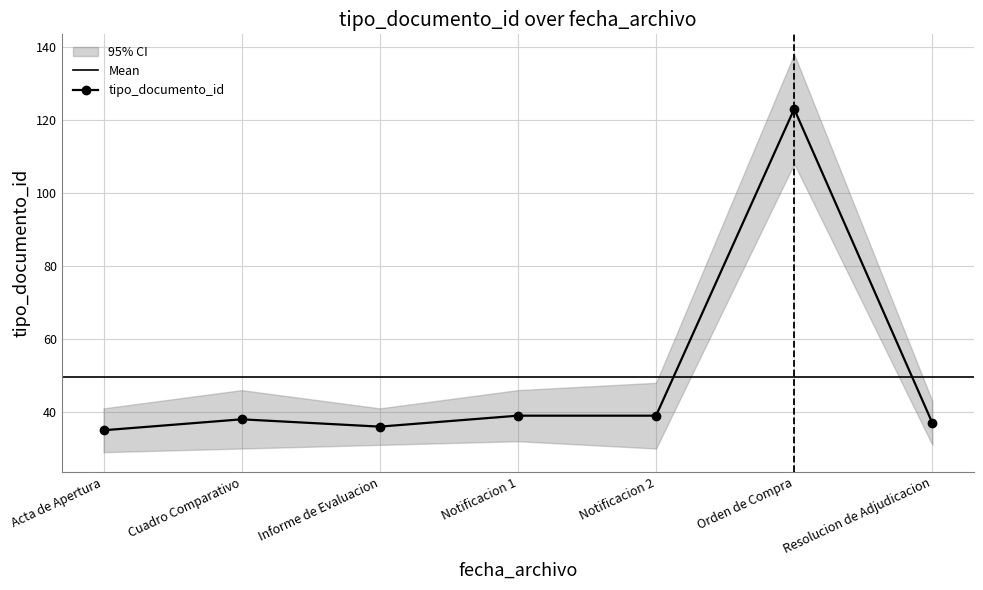

The value of tipo_documento_id at Notificacion 1 is 10. True or false?

False